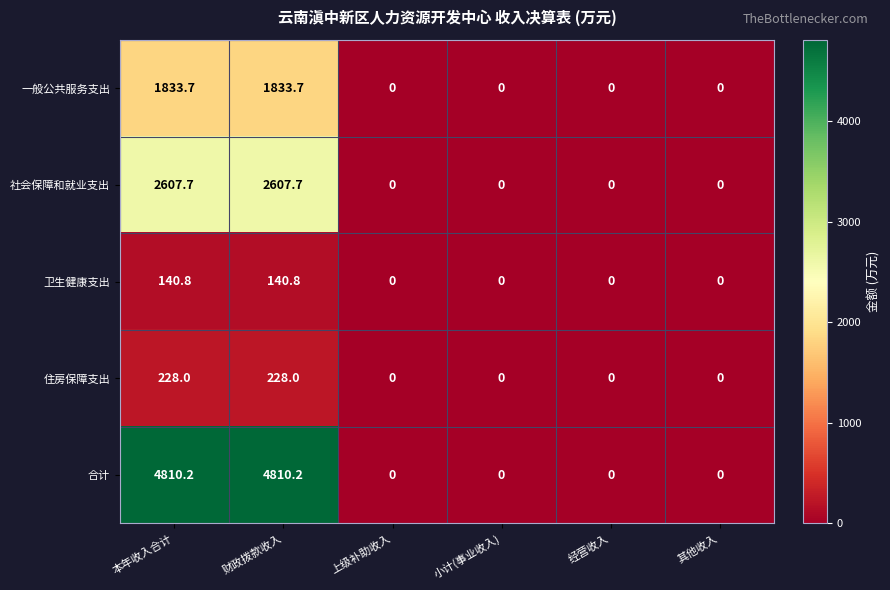

Is it true that 卫生健康支出 equals 0.0 at 上级补助收入?

True